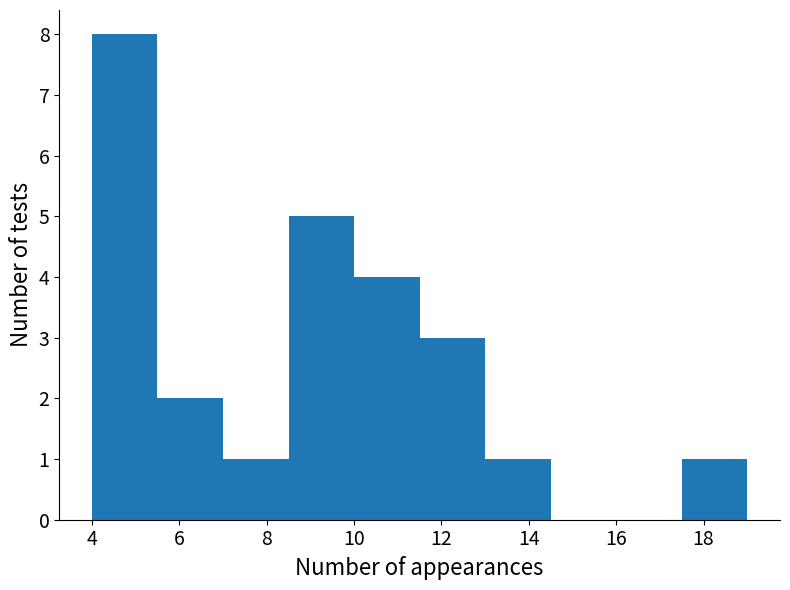

Reading left to right, list every bar in this chart as the range it spans on the x-axis followed by its height. Neither the bar edges nor the heights are printed on the chart, so give them approximately, as read against the axes.

4.0 to 5.5: 8
5.5 to 7.0: 2
7.0 to 8.5: 1
8.5 to 10.0: 5
10.0 to 11.5: 4
11.5 to 13.0: 3
13.0 to 14.5: 1
14.5 to 16.0: 0
16.0 to 17.5: 0
17.5 to 19.0: 1